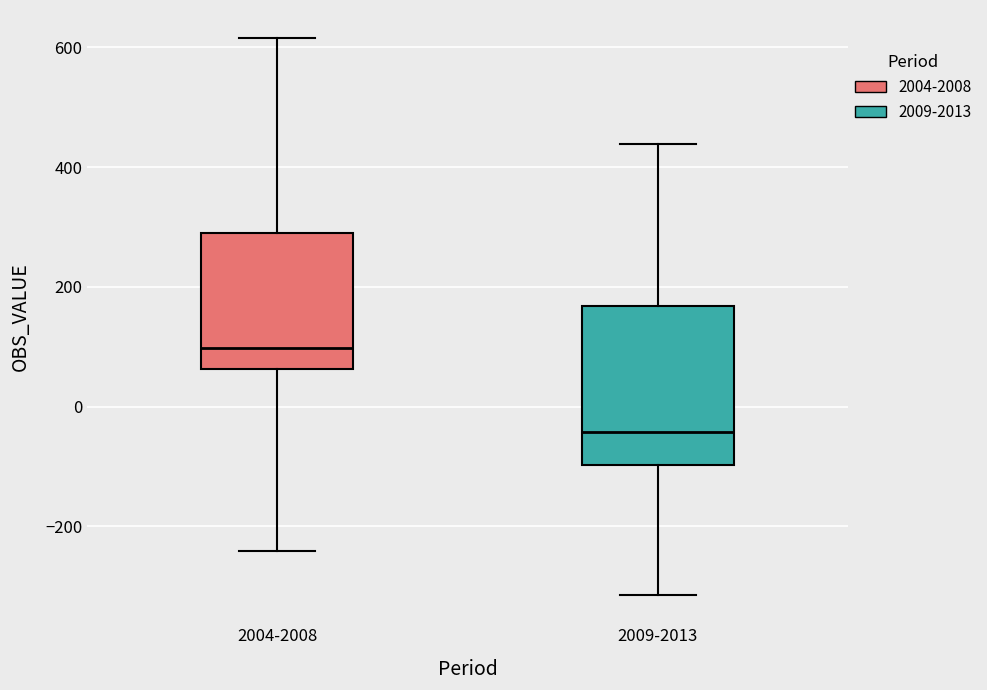

Comparing the boxes themselves (not the whiskers), which one is the tallest?

2009-2013